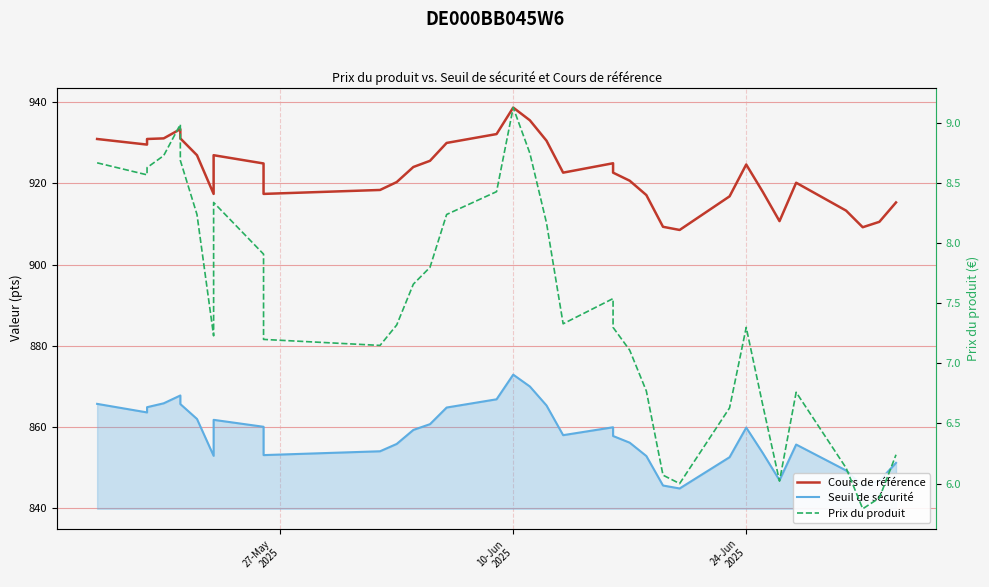

What is the highest value of the Cours de référence series?

938.6